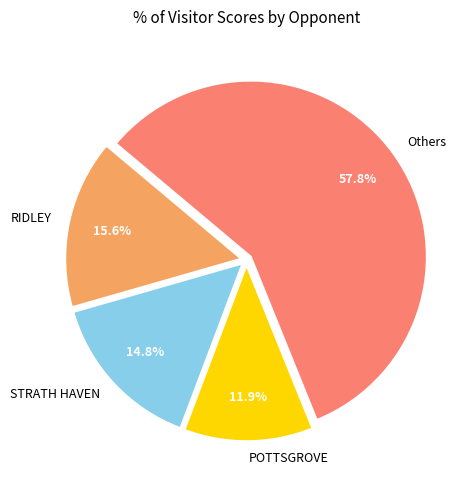

Combined, do STRATH HAVEN and Others account for over 50%?

Yes